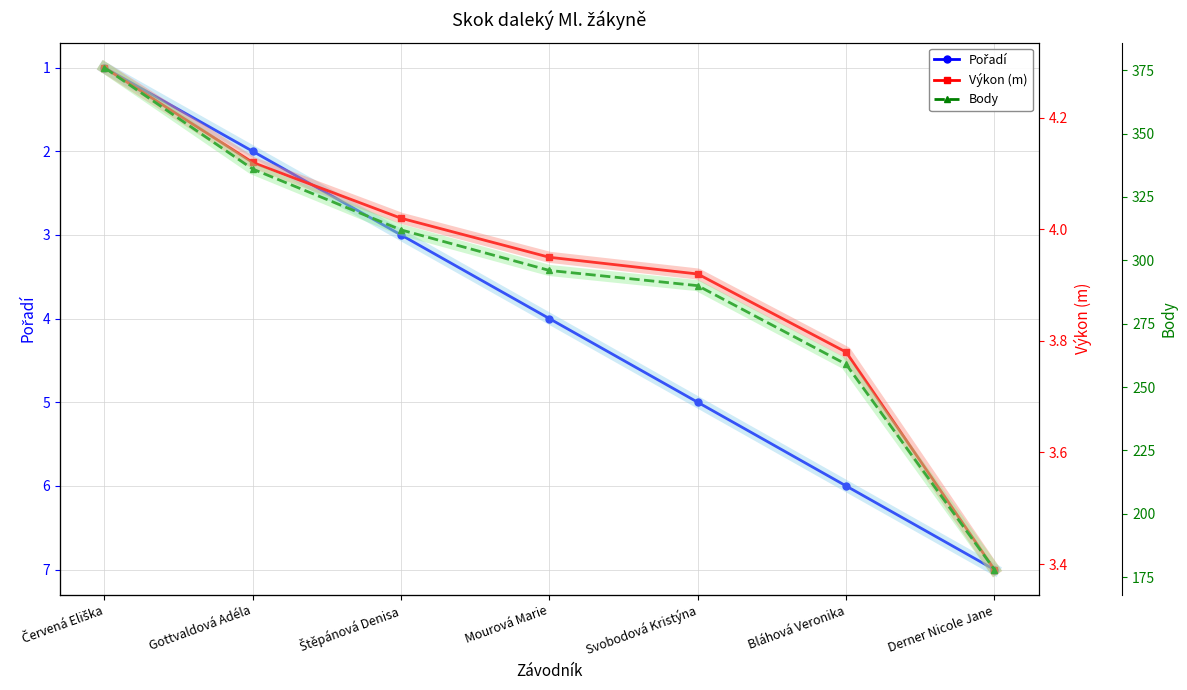

What are all the series names shown in the legend?

Pořadí, Výkon (m), Body